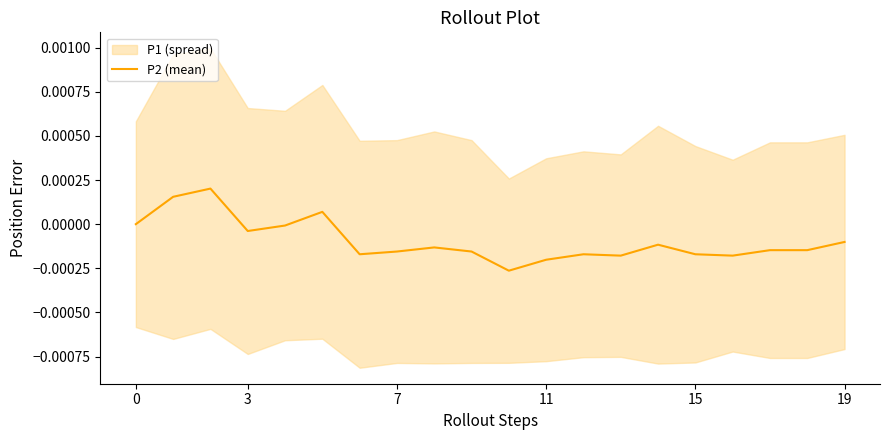

Count the number of values greater than 0.

3